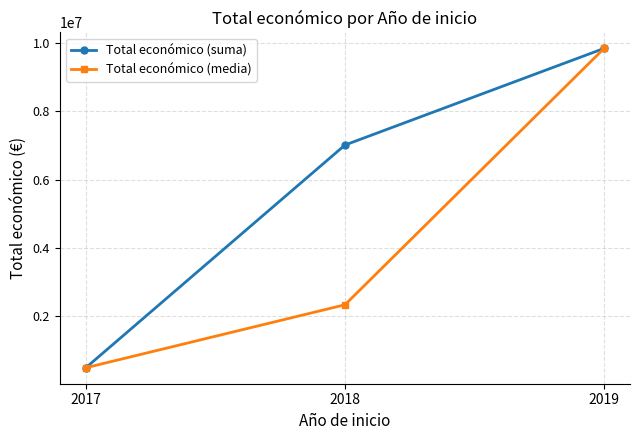

What is the average value of the Total económico (media) series?

4227070.4